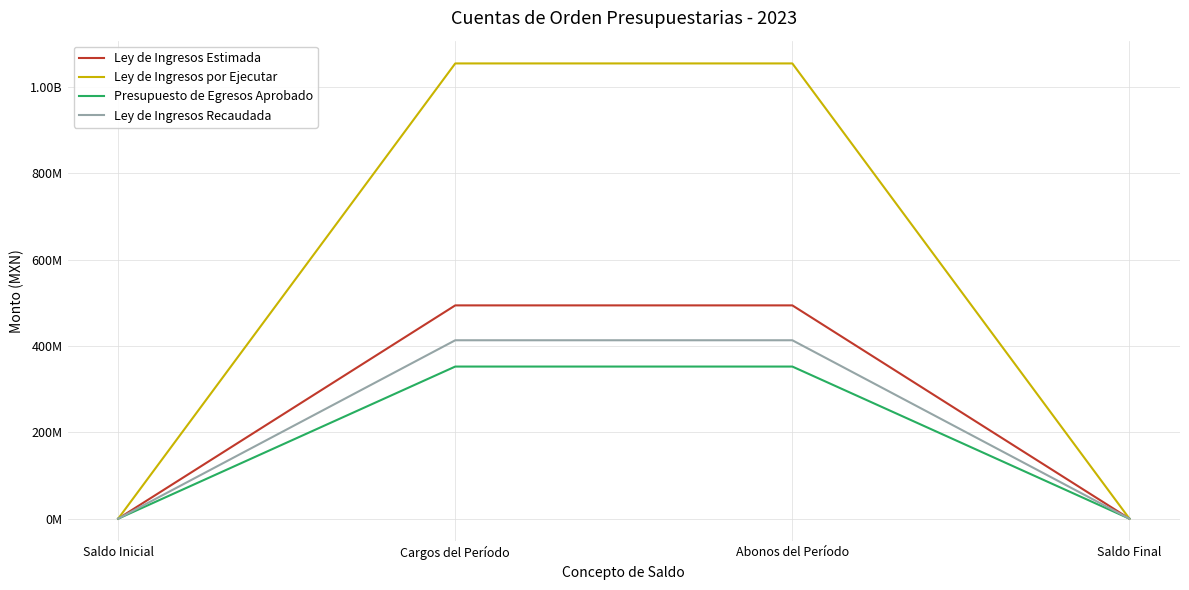

Reading left to right, extract all data points from this chart.

Ley de Ingresos Estimada: Saldo Inicial=0.0	Cargos del Período=493816961.0	Abonos del Período=493816961.0	Saldo Final=0.0
Ley de Ingresos por Ejecutar: Saldo Inicial=0.0	Cargos del Período=1053990949.8	Abonos del Período=1053990949.8	Saldo Final=0.0
Presupuesto de Egresos Aprobado: Saldo Inicial=0.0	Cargos del Período=352197363.6	Abonos del Período=352197363.6	Saldo Final=0.0
Ley de Ingresos Recaudada: Saldo Inicial=0.0	Cargos del Período=413075534.4	Abonos del Período=413075534.4	Saldo Final=0.0